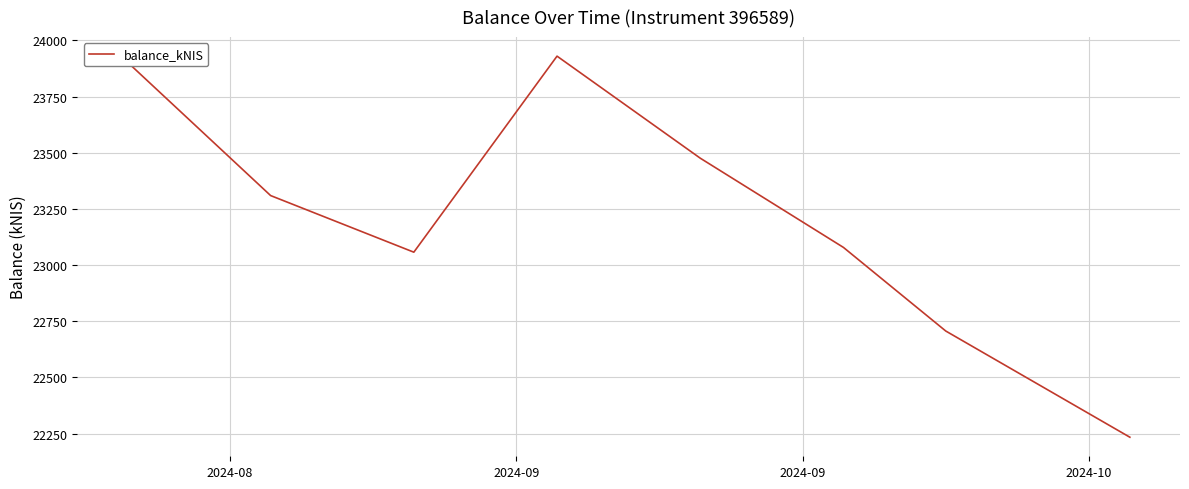

How many interior local valleys (lower than both neighbors) does the data have?

1